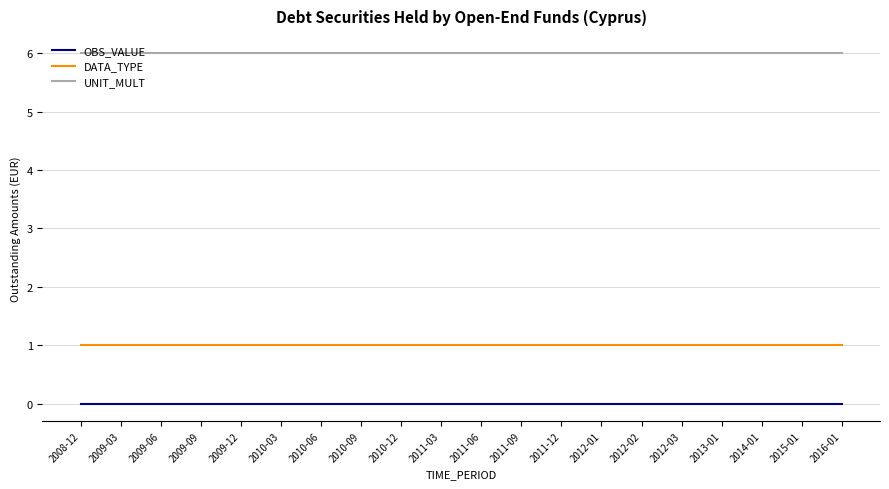

What is the maximum value shown in the chart?

6